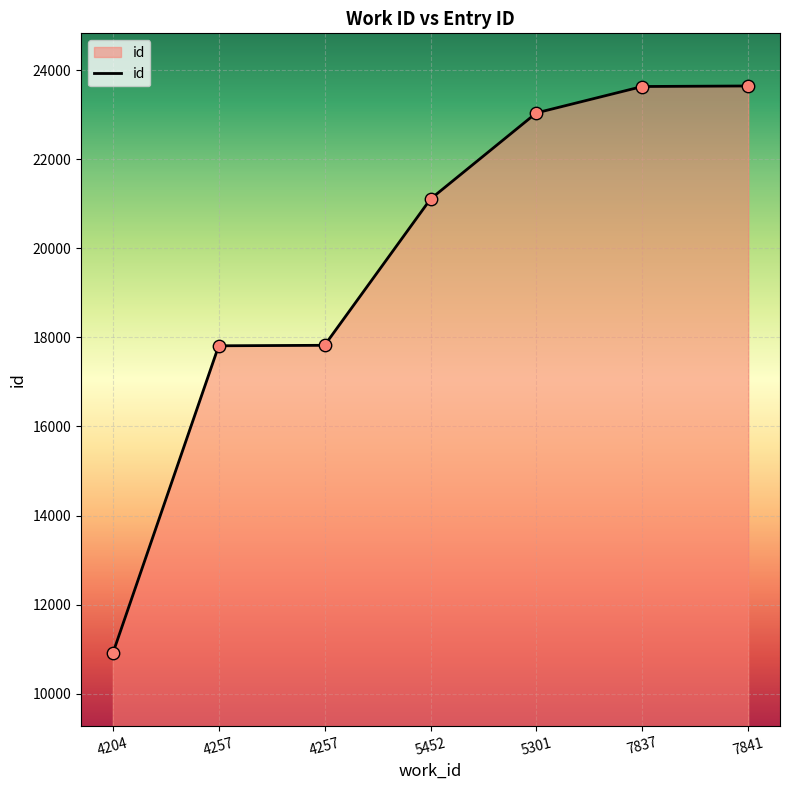

What is the change in value from 4257 to 5452?

+3286